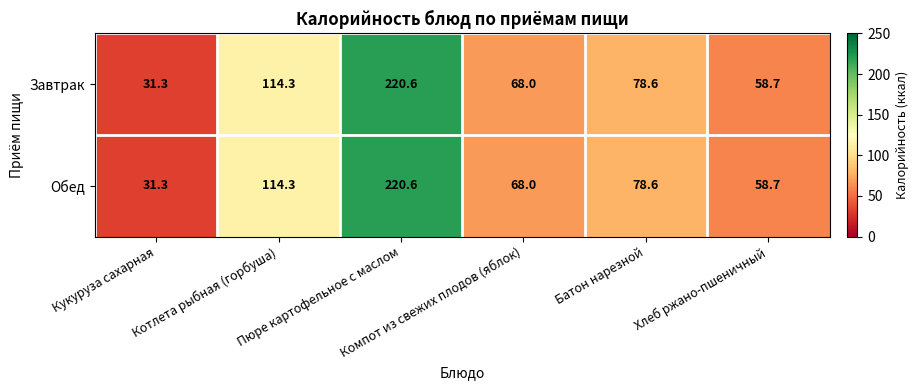

What is the highest value of the Завтрак series?

220.6